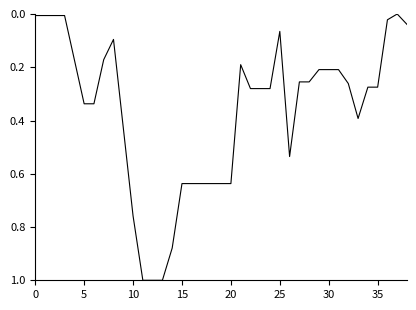

How many lines are shown in the chart?

1